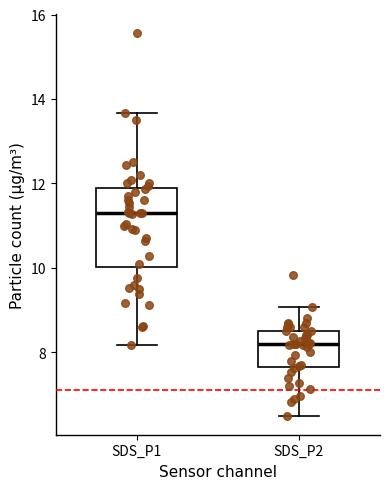

Which box is the tallest, from its lower edge to its upper edge?

SDS_P1